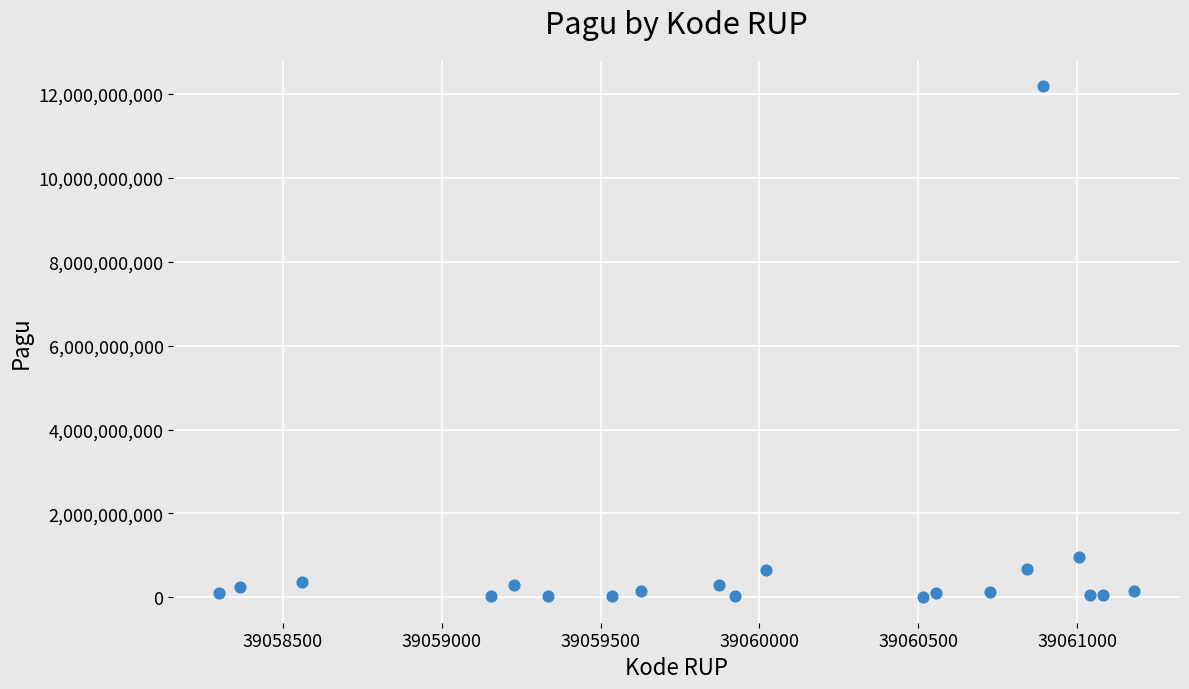

What Y value in the scatter plot is closest to 6093056000?

971640000